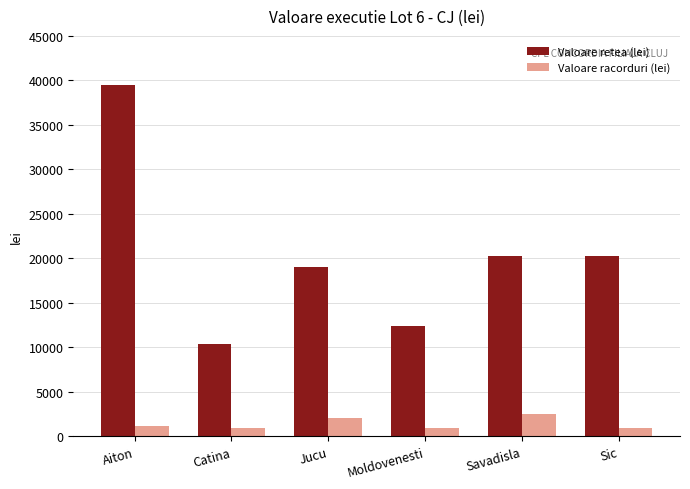

What is the value of the Valoare retea (lei) bar at the 5th from the left?

20237.7